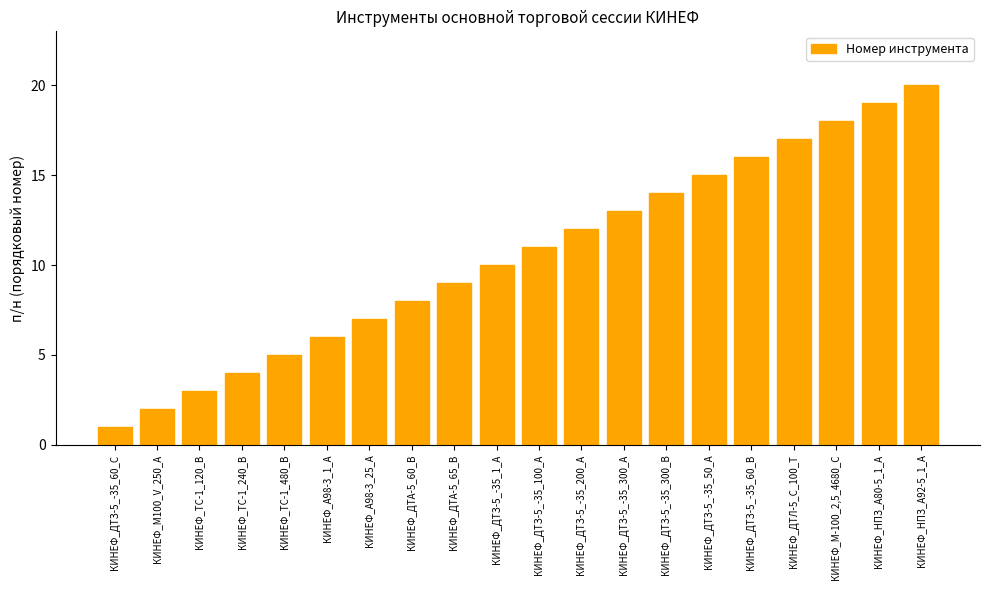

Approximately how many times larger is the value at КИНЕФ_ТС-1_120_В compared to КИНЕФ_М100_V_250_А?

1.5